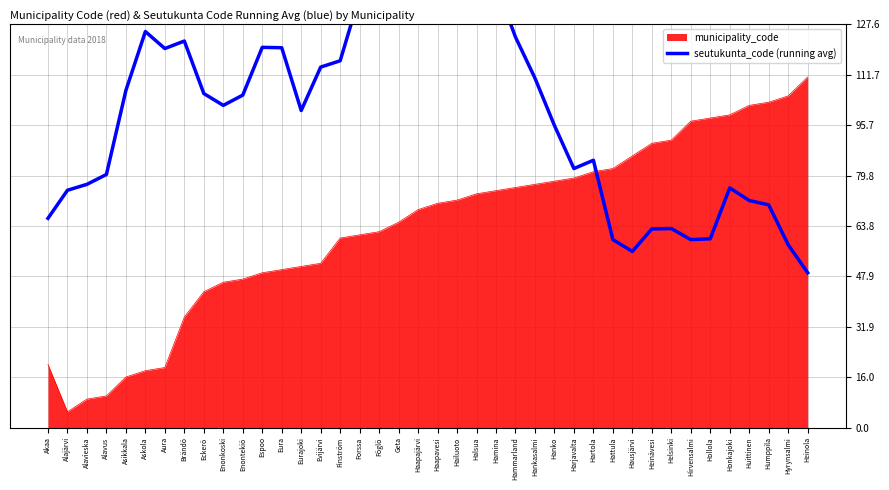

True or false: the data shows 37.0 at Eckerö.

False